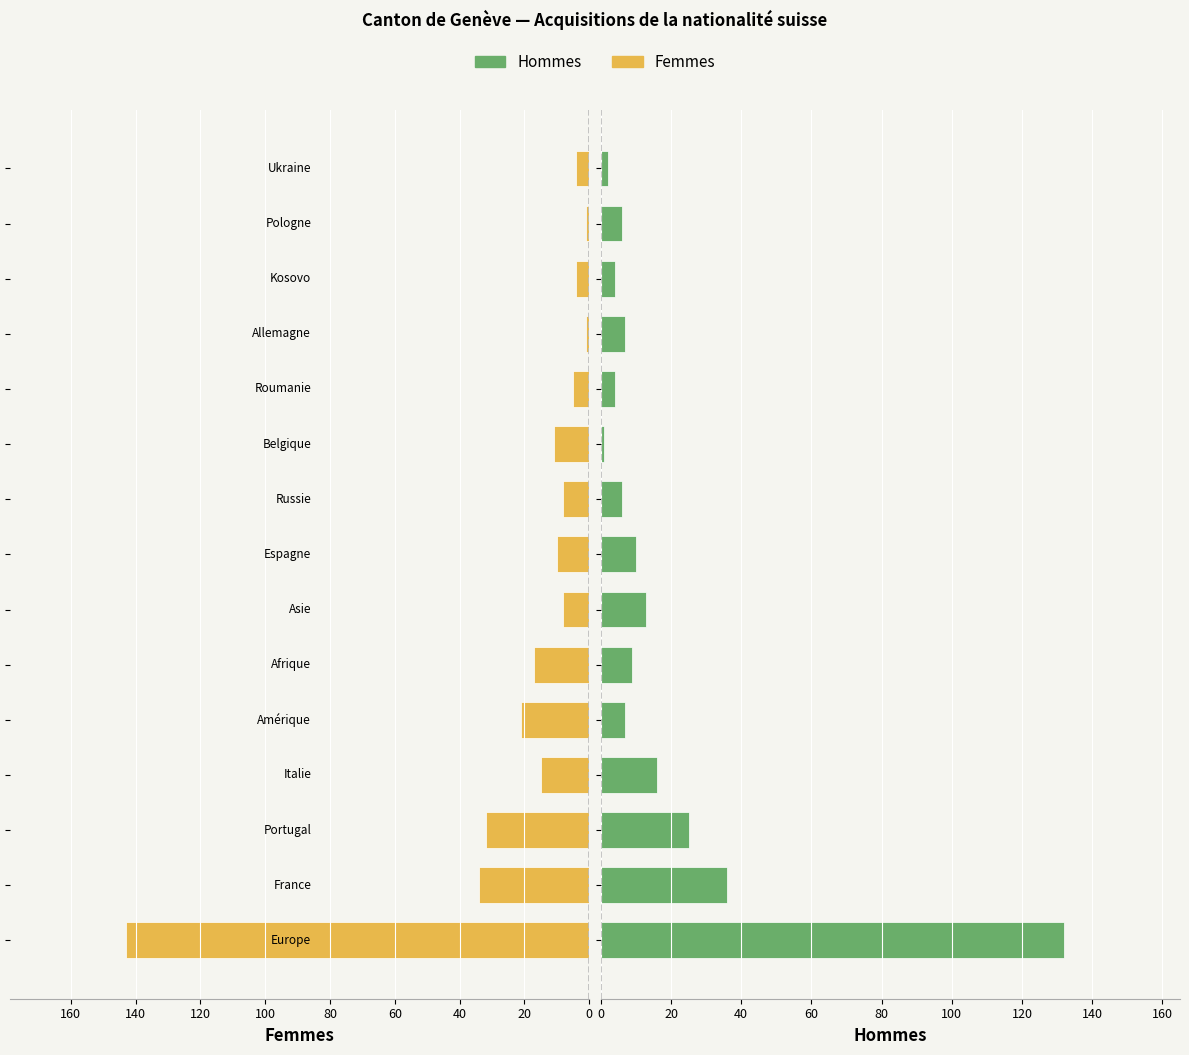

Is the value of Femmes at 0 greater than the value of Hommes at 11?

Yes